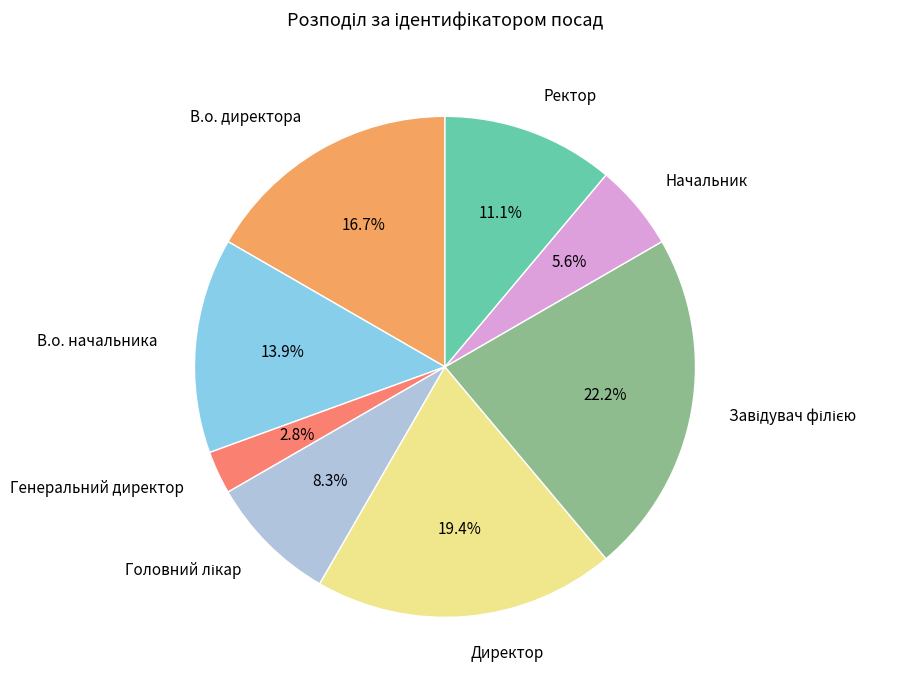

What percentage do Генеральний директор and Ректор together represent?

13.9%